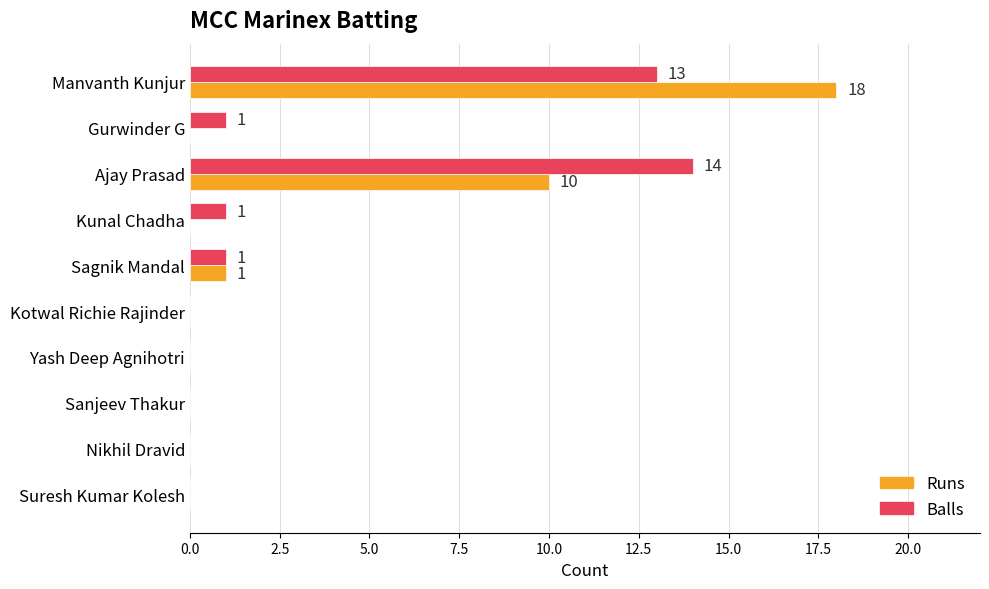

What is the average value of the Balls series?

3